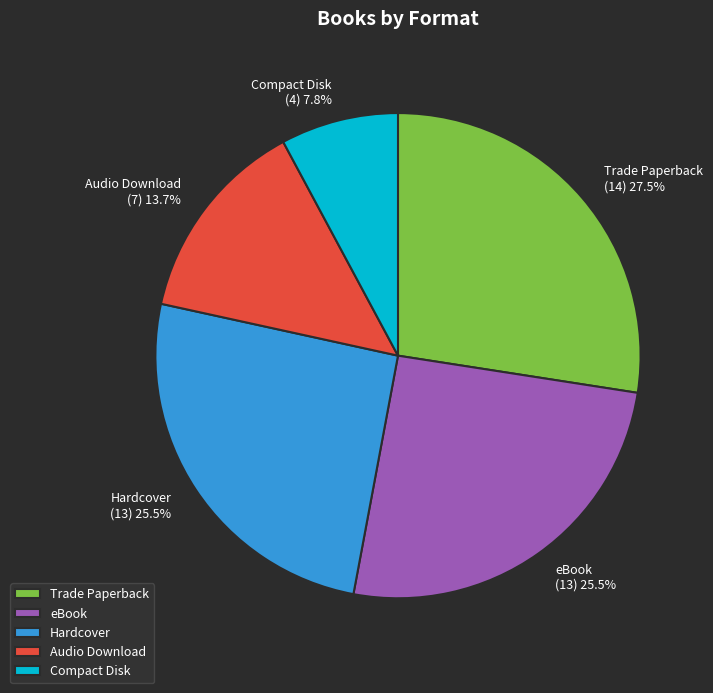

What is the smallest slice in the pie chart?

Compact Disk